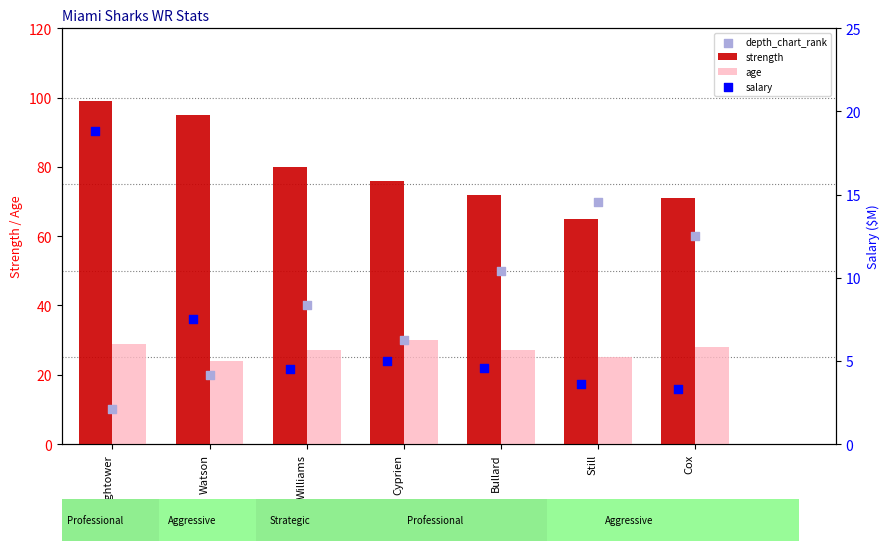

Which series has the largest total across all categories?

strength